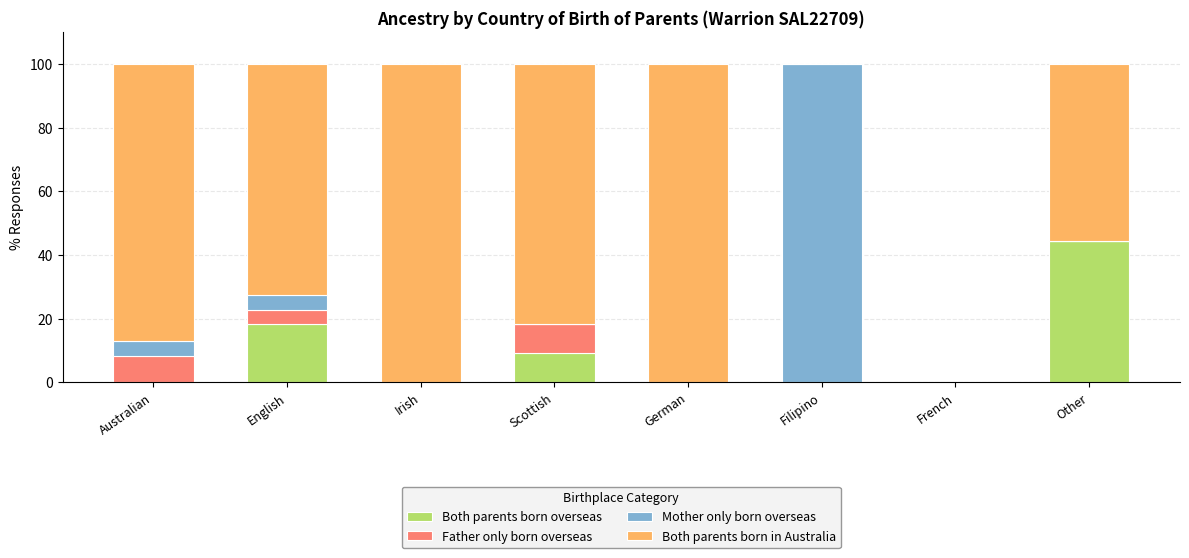

At which label is Both parents born overseas closest to 22?

English